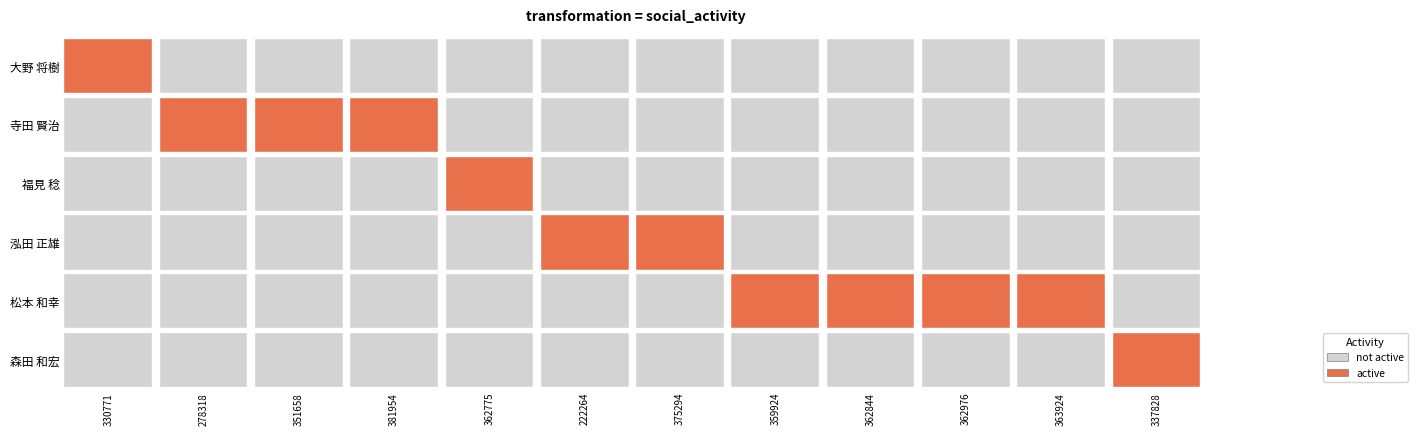

Count the 森田 和宏 values in the range 0 to 1.

12